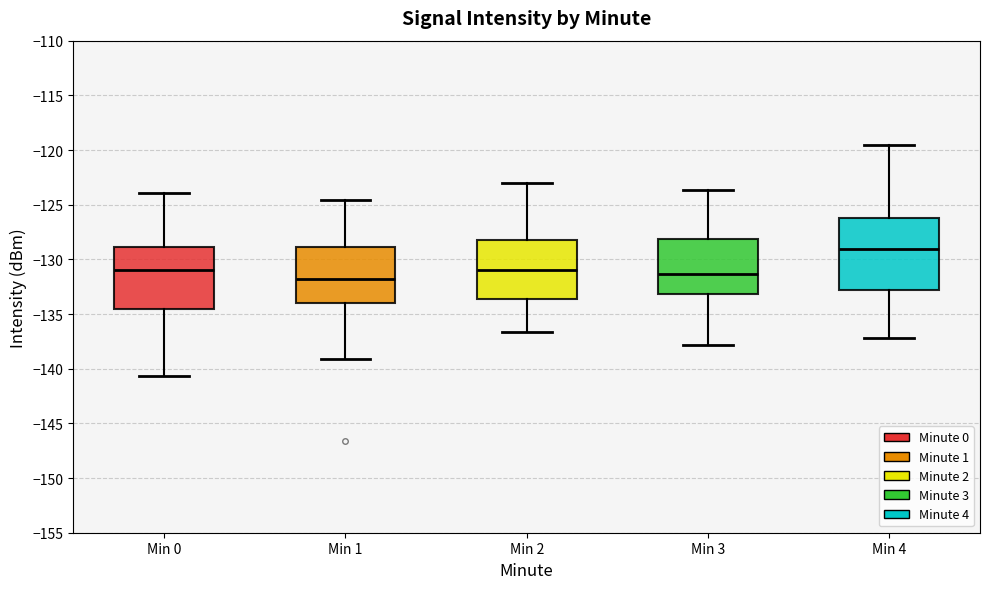

Which box's median line is the highest?

Min 4